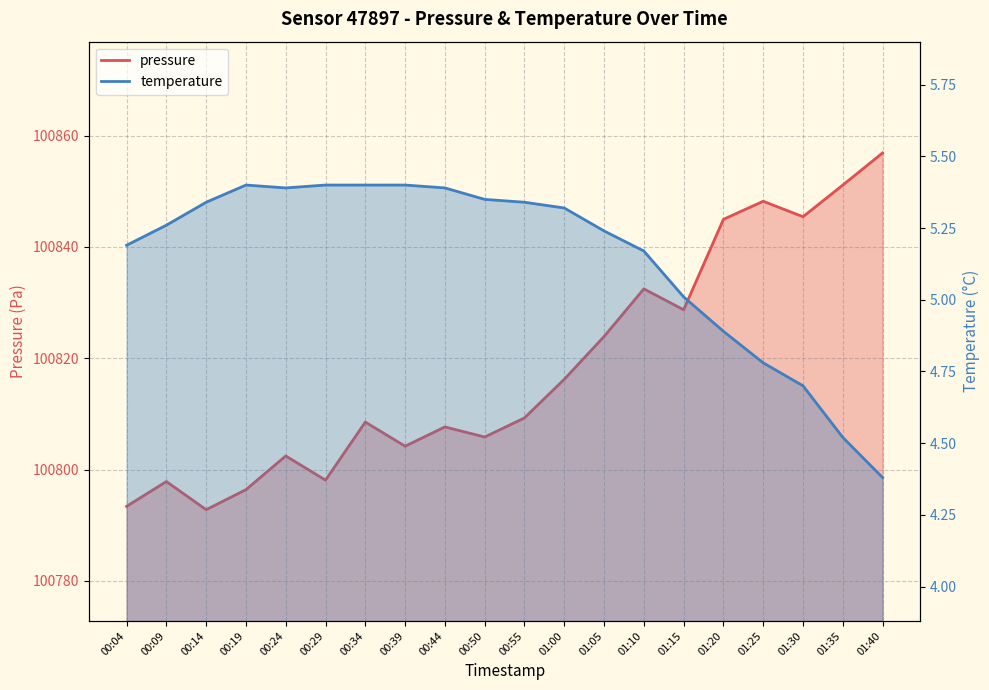

What are all the series names shown in the legend?

pressure, temperature